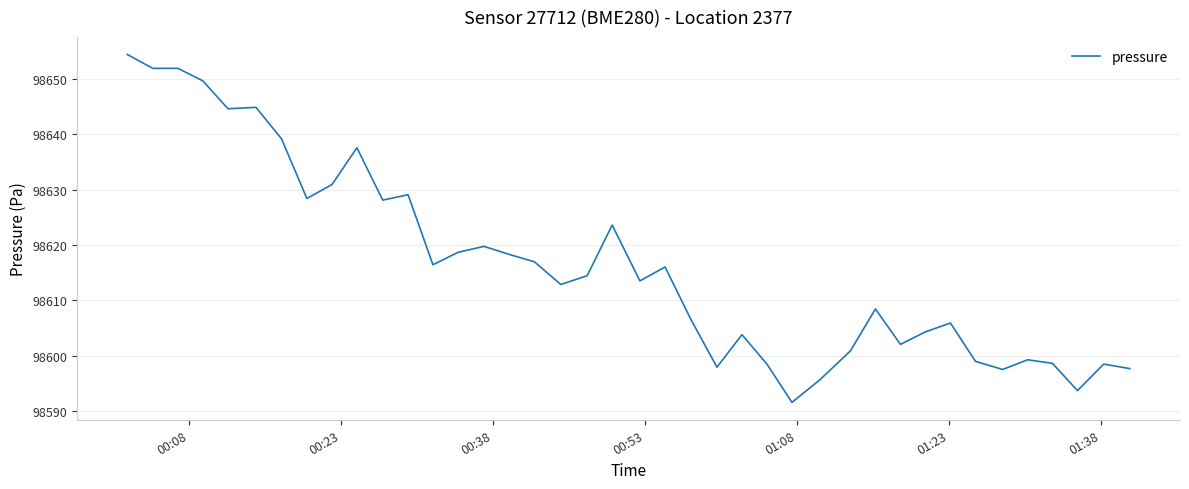

What is the greatest value displayed?

98654.3